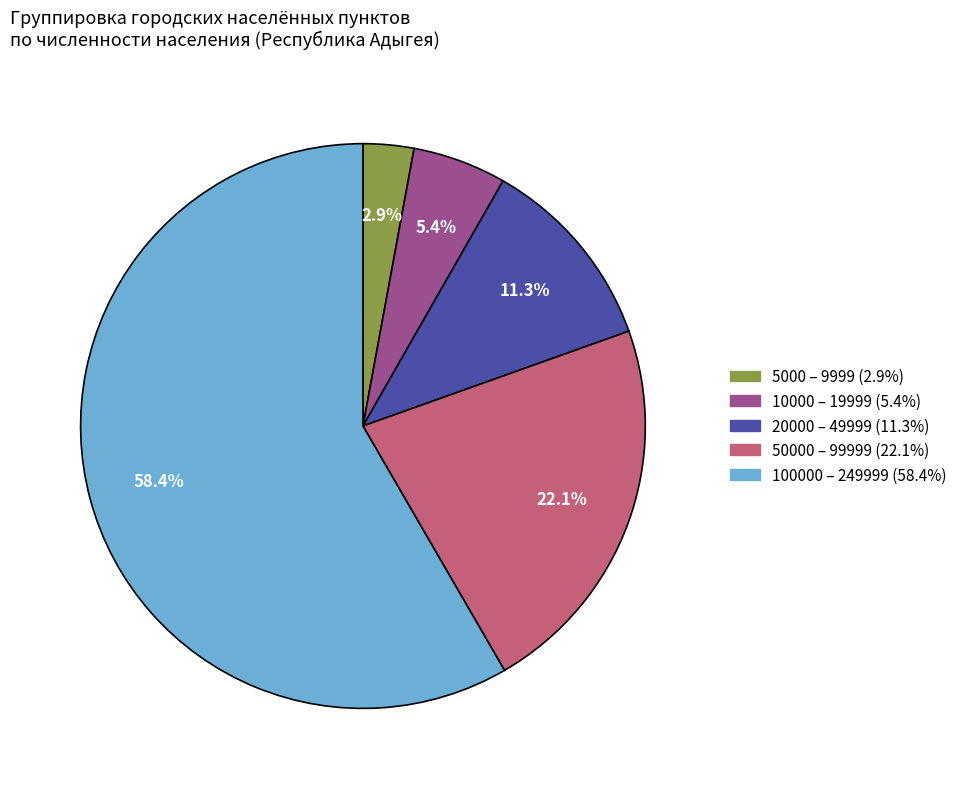

What percentage do 10000 – 19999 and 5000 – 9999 together represent?

8.3%